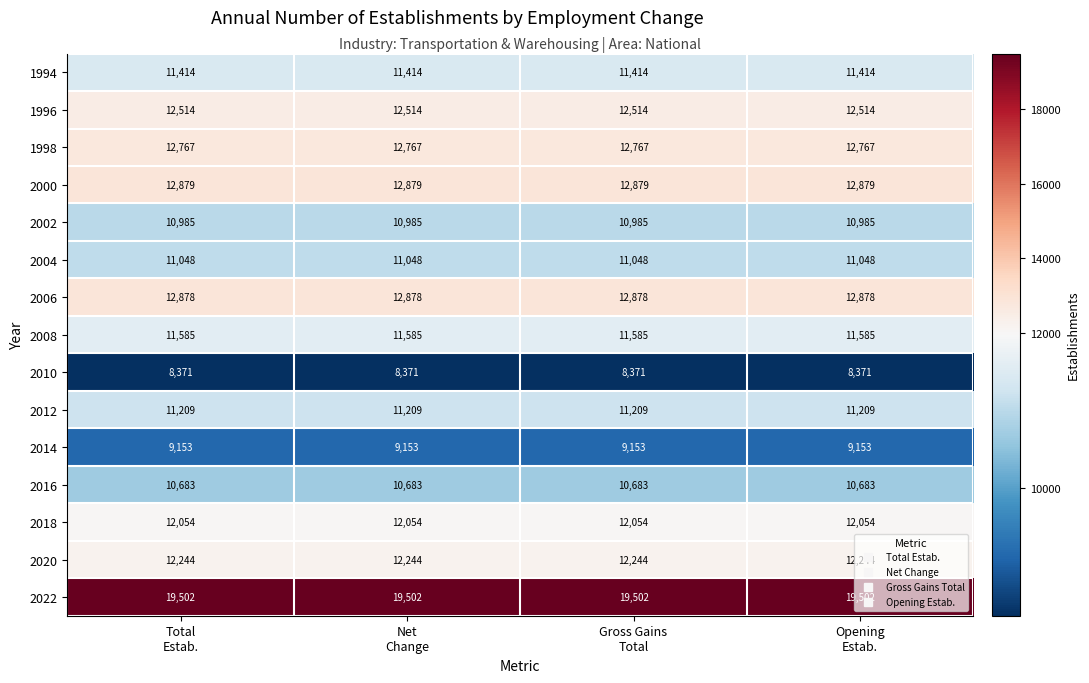

What is the spread (max minus min) of values at Total
Estab.?

11131